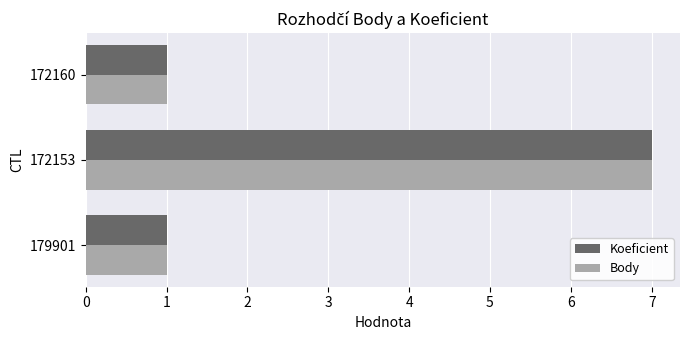

What is the sum of all Body values?

9